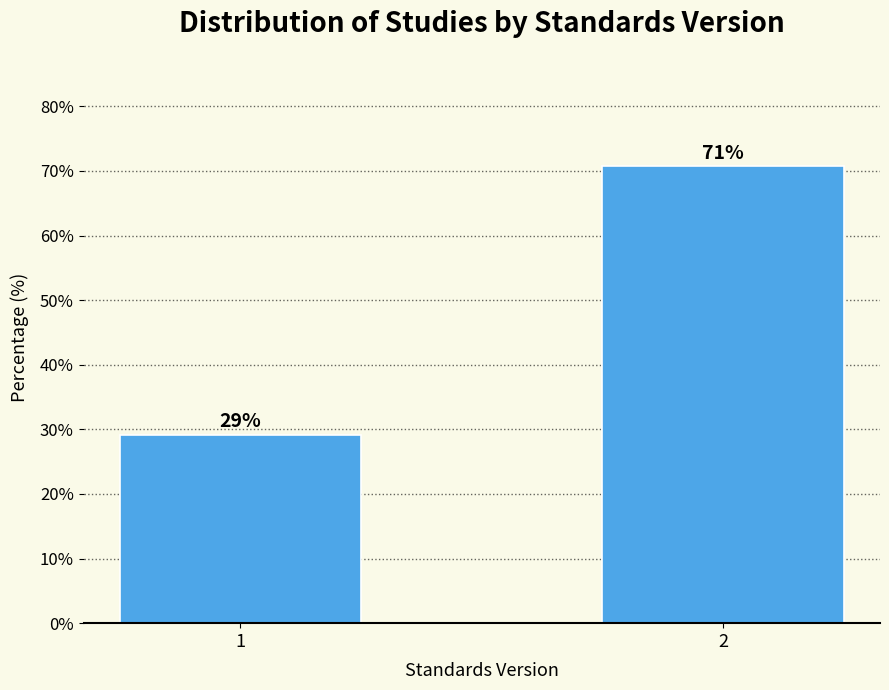

What is the ratio of the value at 1 to the value at 2?

0.4